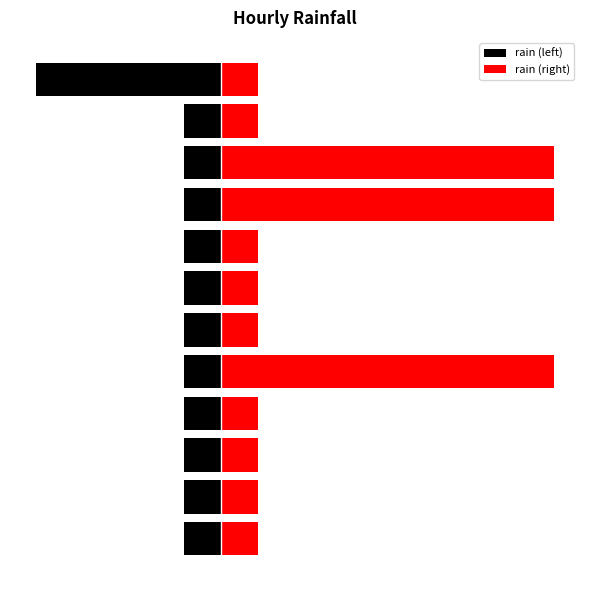

Is it true that rain (left) equals -0.1 at 6?

False